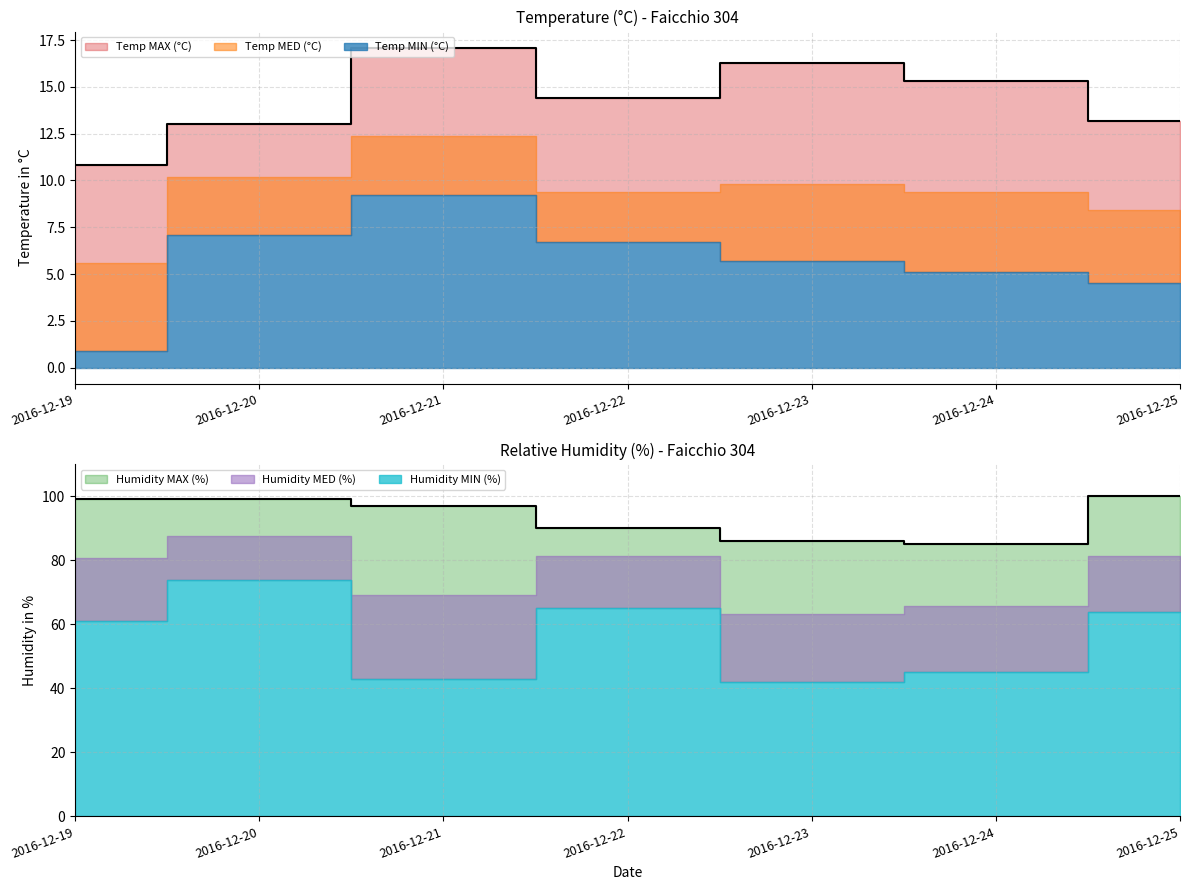

Which series has the largest range (max minus min)?

Humidity MIN (%)